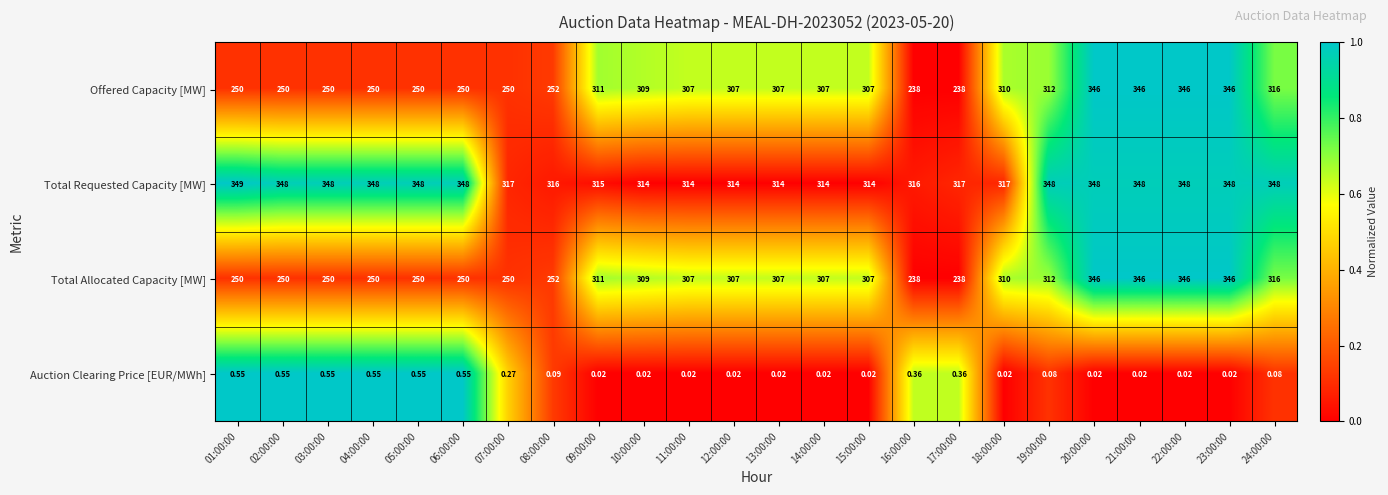

Which series changed the most between 04:00:00 and 16:00:00?

Total Requested Capacity [MW]